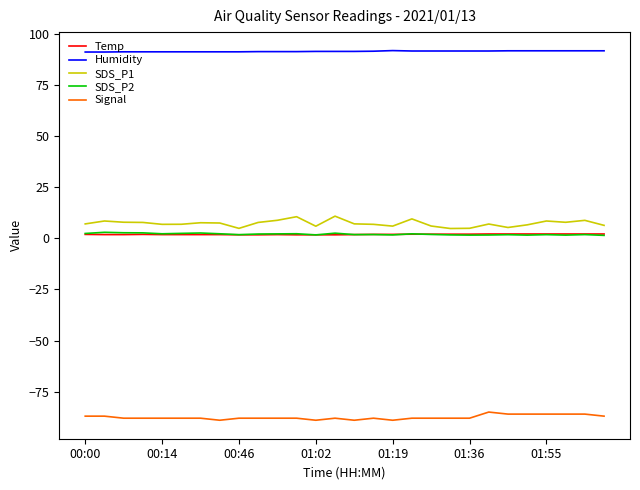

Which series has the widest spread of values?

SDS_P1